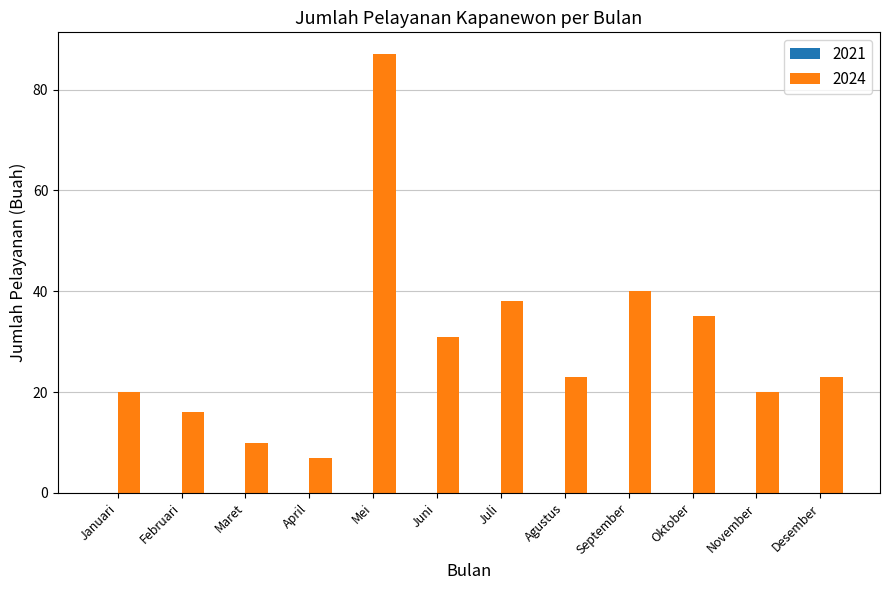

What is the ratio of the value at Juli to the value at Oktober?

1.1